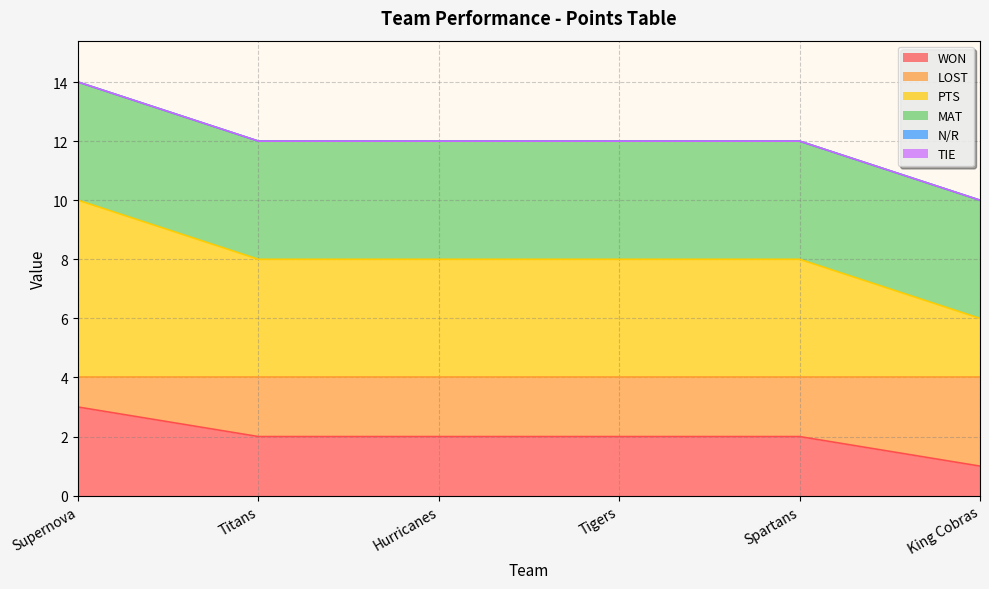

The value of WON at Tigers is 2. True or false?

True